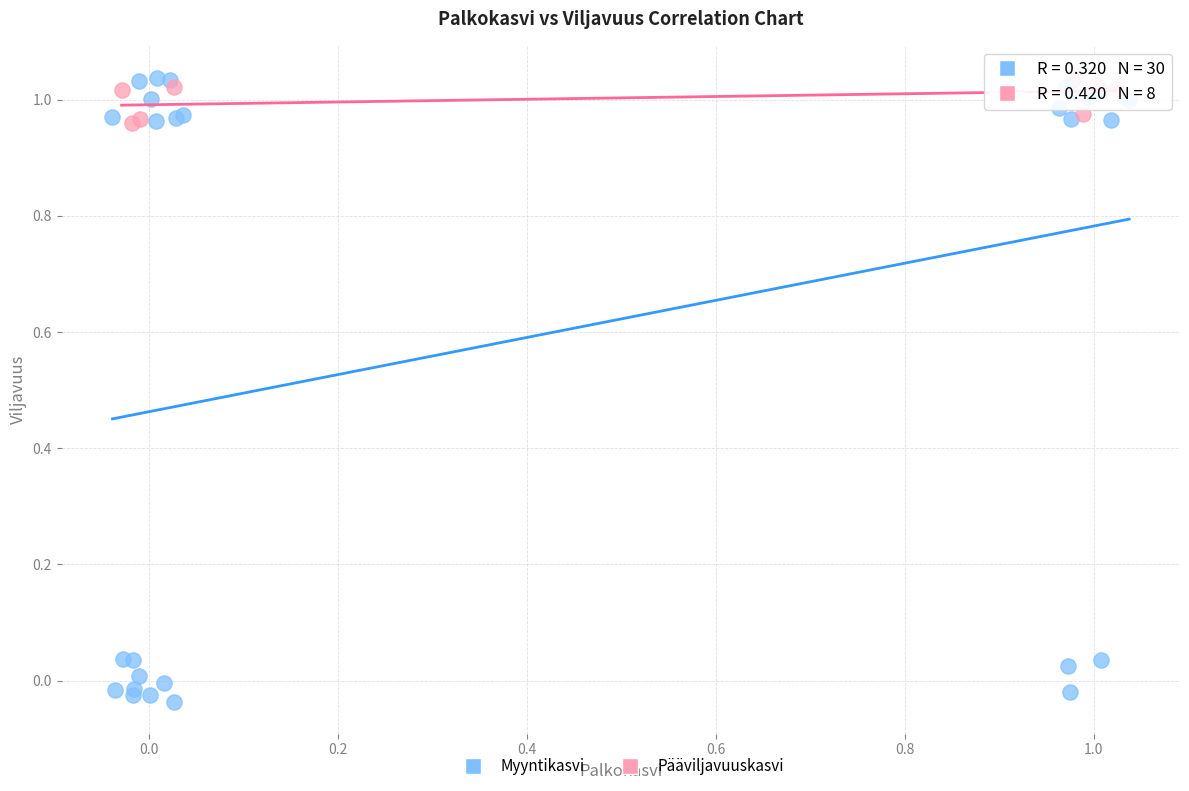

Which series contains the lowest Y value?

Myyntikasvi